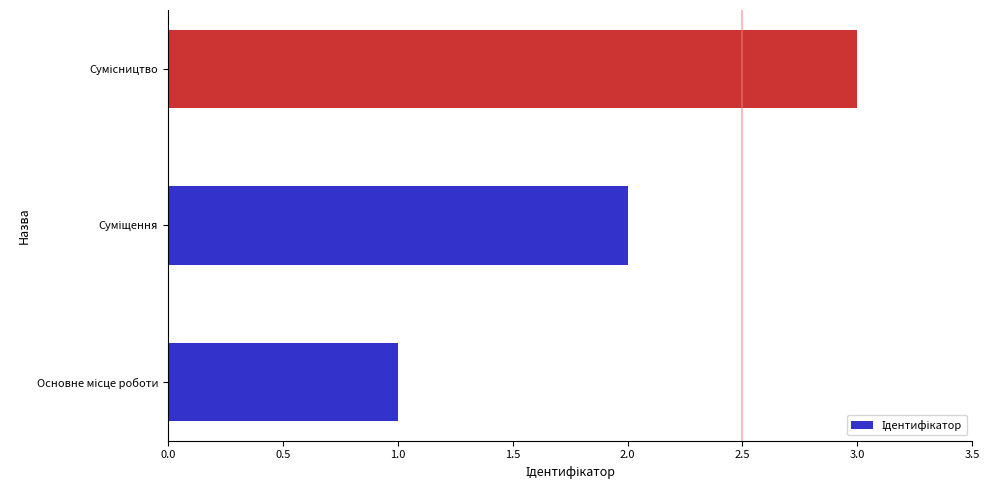

What is the maximum value shown in the chart?

3